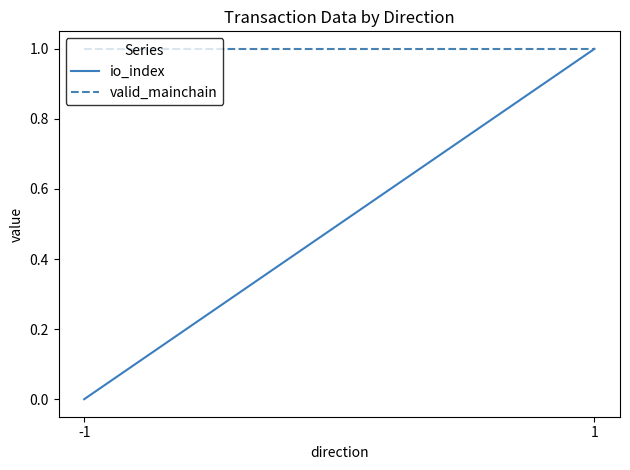

Reading left to right, transcribe all the data shown in this chart.

io_index: -1=0	1=1
valid_mainchain: -1=1	1=1